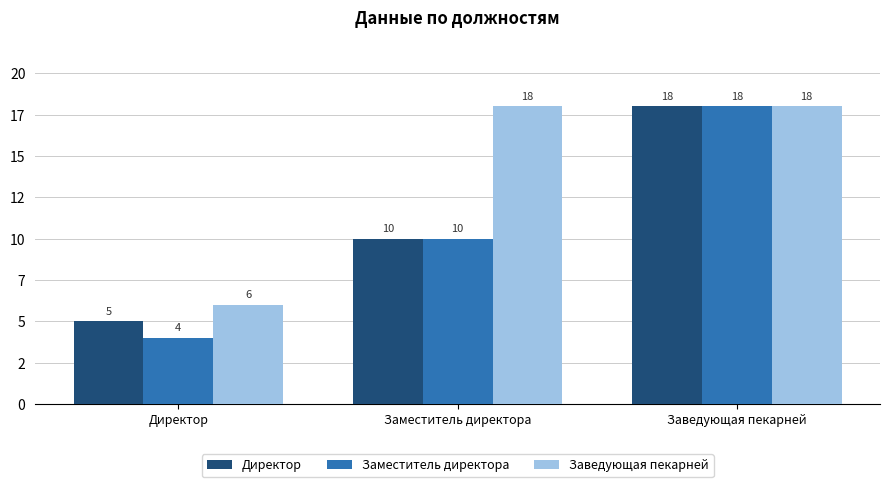

Reading left to right, extract all data points from this chart.

Директор: 5	10	18
Заместитель директора: 4	10	18
Заведующая пекарней: 6	18	18